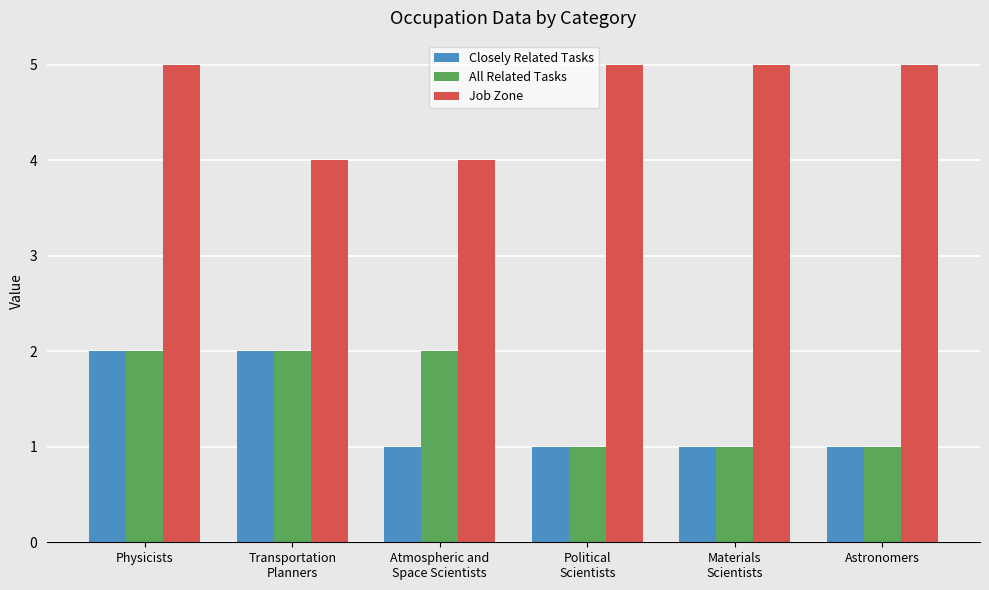

What is the spread (max minus min) of values at Physicists?

3